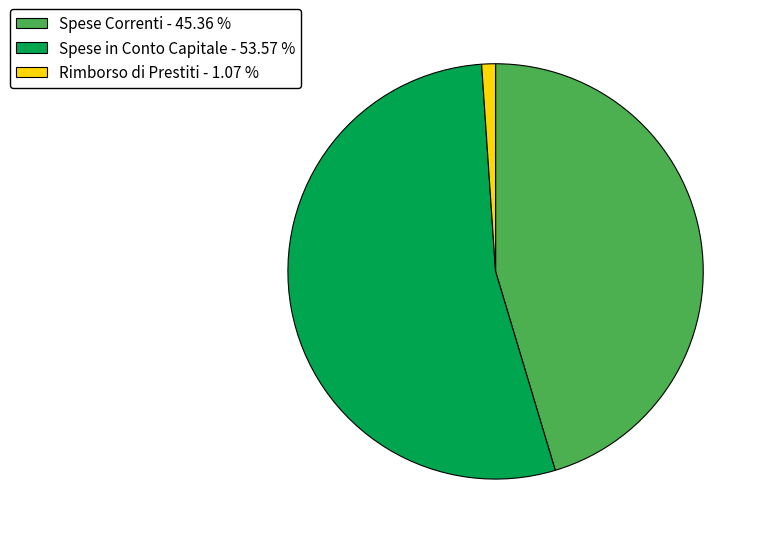

Between Spese Correnti - 45.36 % and Spese in Conto Capitale - 53.57 %, which is larger?

Spese in Conto Capitale - 53.57 %